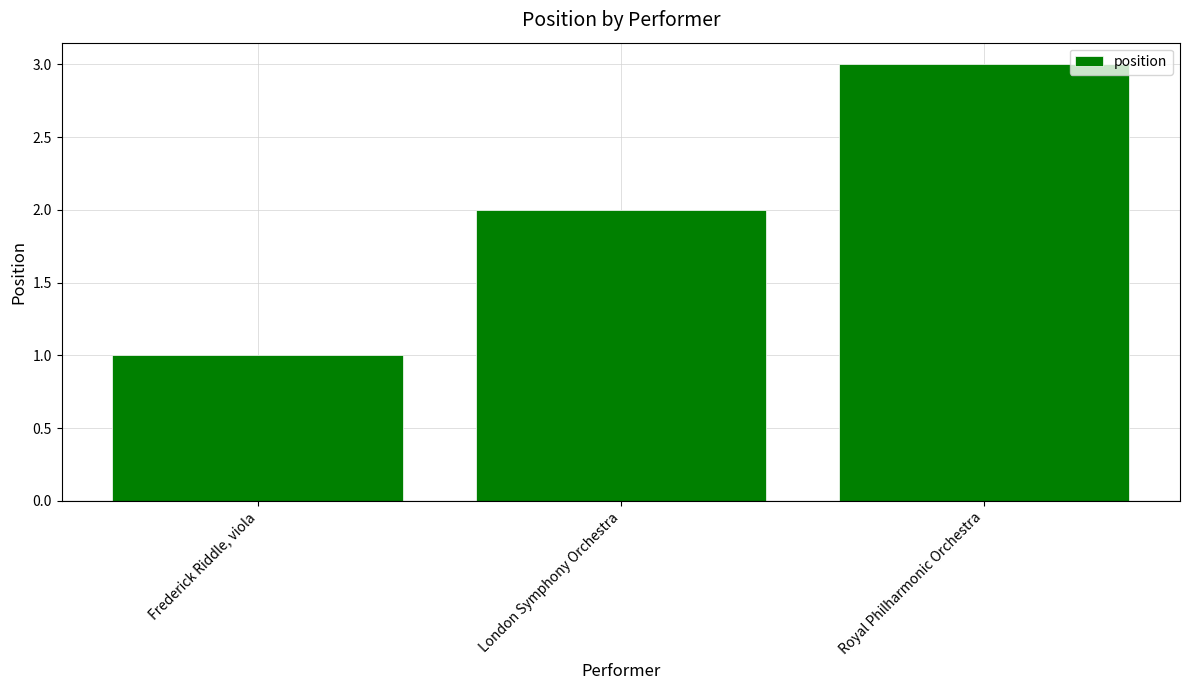

What is the sum of all values?

6